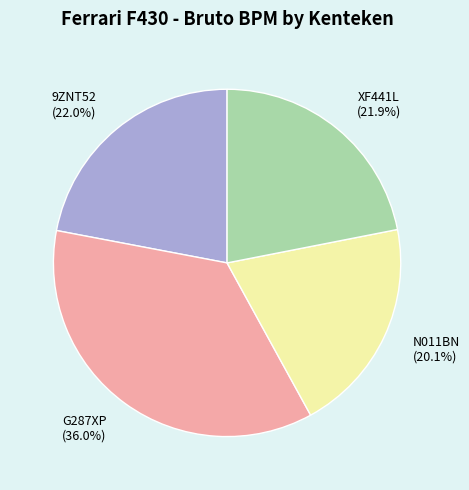

What is the smallest slice in the pie chart?

N011BN